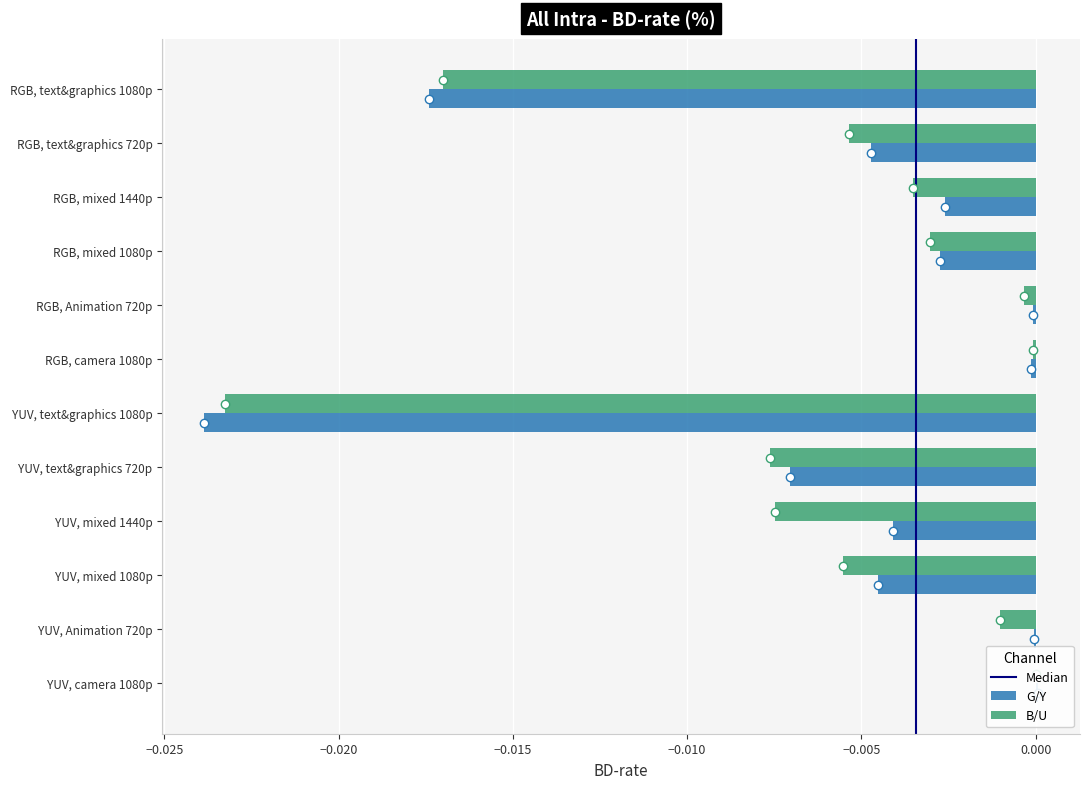

Rank the series at YUV, mixed 1080p from highest to lowest value.

G/Y, B/U